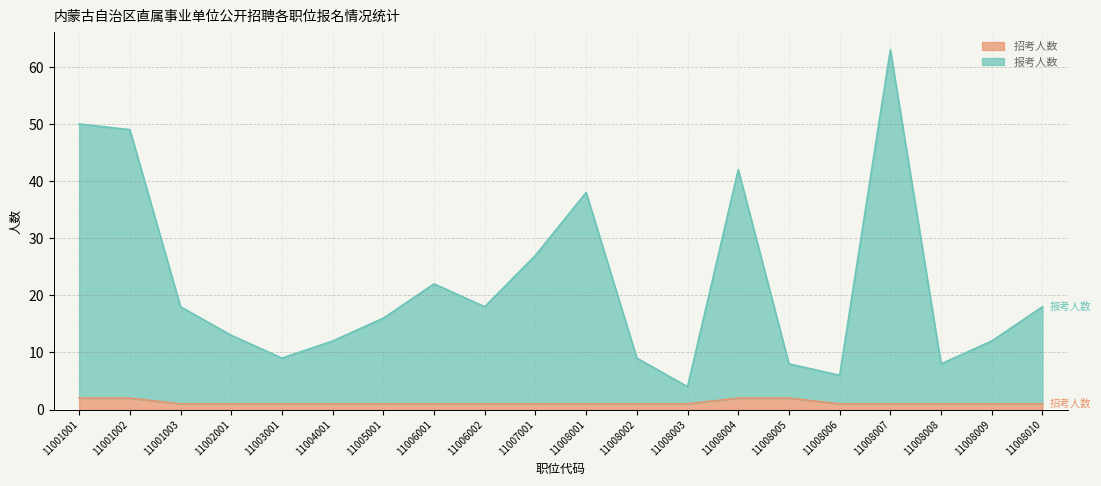

True or false: 报考人数 has more than 2 interior local peaks.

True